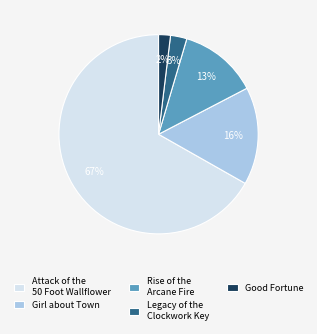

Combined, do Girl about Town and Attack of the 50 Foot Wallflower account for over 50%?

Yes